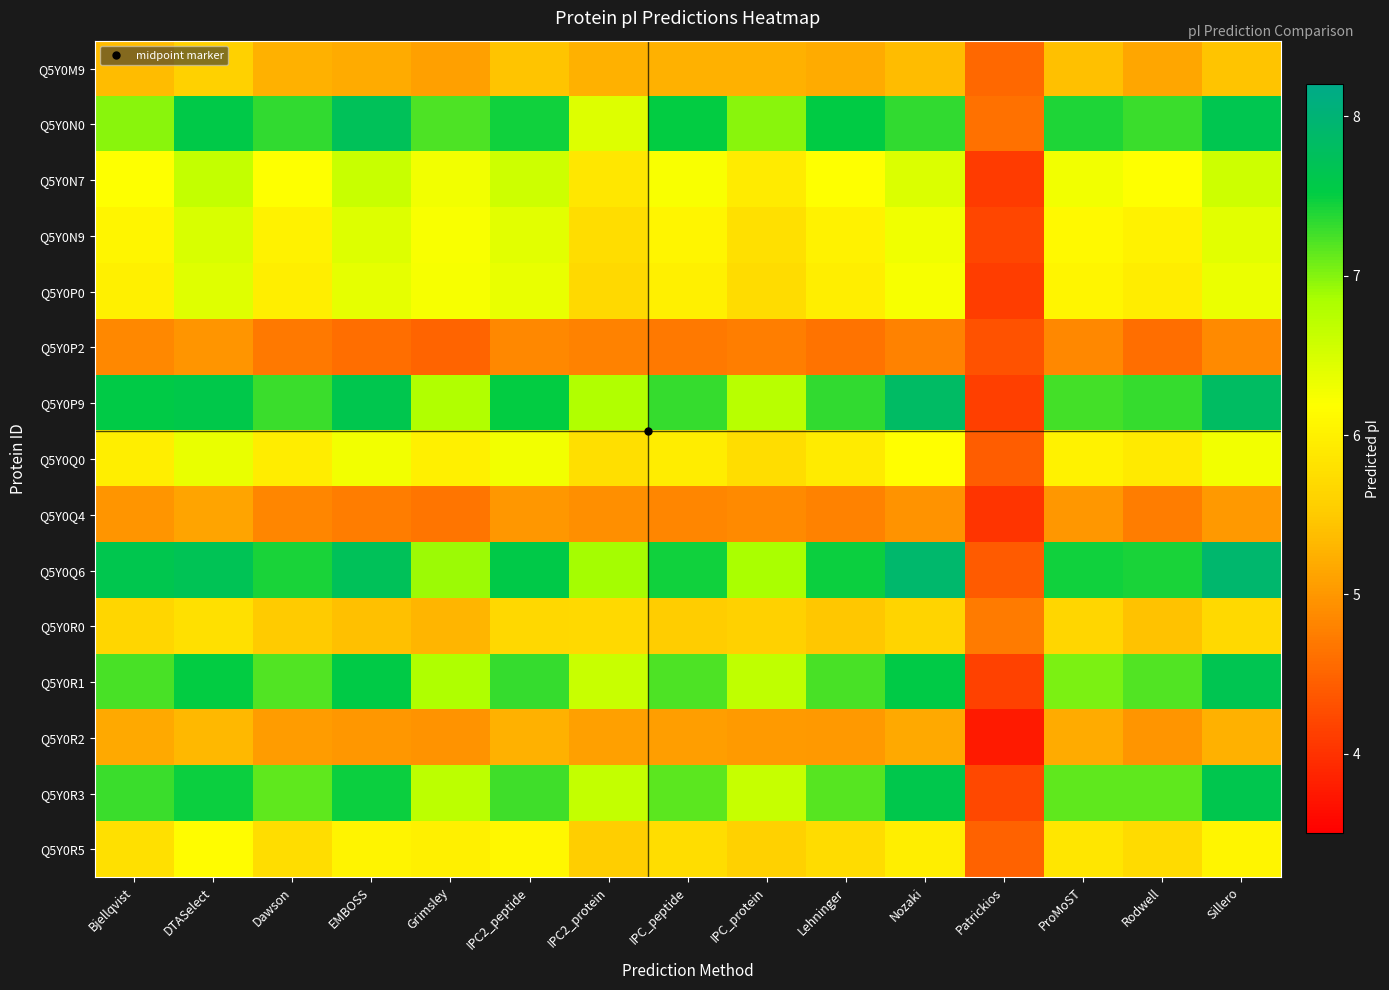

Reading left to right, transcribe all the data shown in this chart.

Q5Y0M9: Bjellqvist=5.4	DTASelect=5.6	Dawson=5.2	EMBOSS=5.2	Grimsley=5.1	IPC2_peptide=5.4	IPC2_protein=5.3	IPC_peptide=5.3	IPC_protein=5.2	Lehninger=5.2	Nozaki=5.4	Patrickios=4.5	ProMoST=5.4	Rodwell=5.1	Sillero=5.4
Q5Y0N0: Bjellqvist=7.0	DTASelect=7.6	Dawson=7.3	EMBOSS=7.7	Grimsley=7.2	IPC2_peptide=7.5	IPC2_protein=6.4	IPC_peptide=7.5	IPC_protein=7.0	Lehninger=7.5	Nozaki=7.3	Patrickios=4.6	ProMoST=7.4	Rodwell=7.3	Sillero=7.6
Q5Y0N7: Bjellqvist=6.2	DTASelect=6.6	Dawson=6.2	EMBOSS=6.6	Grimsley=6.3	IPC2_peptide=6.6	IPC2_protein=5.9	IPC_peptide=6.2	IPC_protein=5.9	Lehninger=6.2	Nozaki=6.5	Patrickios=4.1	ProMoST=6.3	Rodwell=6.2	Sillero=6.6
Q5Y0N9: Bjellqvist=6.1	DTASelect=6.5	Dawson=6.0	EMBOSS=6.4	Grimsley=6.2	IPC2_peptide=6.4	IPC2_protein=5.8	IPC_peptide=6.1	IPC_protein=5.8	Lehninger=6.0	Nozaki=6.3	Patrickios=4.2	ProMoST=6.1	Rodwell=6.0	Sillero=6.4
Q5Y0P0: Bjellqvist=6.0	DTASelect=6.4	Dawson=6.0	EMBOSS=6.4	Grimsley=6.2	IPC2_peptide=6.4	IPC2_protein=5.7	IPC_peptide=6.0	IPC_protein=5.7	Lehninger=6.0	Nozaki=6.2	Patrickios=4.1	ProMoST=6.1	Rodwell=6.0	Sillero=6.3
Q5Y0P2: Bjellqvist=4.9	DTASelect=5.0	Dawson=4.7	EMBOSS=4.6	Grimsley=4.5	IPC2_peptide=4.9	IPC2_protein=4.8	IPC_peptide=4.7	IPC_protein=4.7	Lehninger=4.6	Nozaki=4.8	Patrickios=4.3	ProMoST=4.9	Rodwell=4.6	Sillero=4.9
Q5Y0P9: Bjellqvist=7.6	DTASelect=7.6	Dawson=7.3	EMBOSS=7.6	Grimsley=6.8	IPC2_peptide=7.5	IPC2_protein=6.8	IPC_peptide=7.3	IPC_protein=6.7	Lehninger=7.3	Nozaki=7.8	Patrickios=4.1	ProMoST=7.2	Rodwell=7.3	Sillero=7.8
Q5Y0Q0: Bjellqvist=6.0	DTASelect=6.4	Dawson=5.9	EMBOSS=6.3	Grimsley=6.0	IPC2_peptide=6.3	IPC2_protein=5.8	IPC_peptide=6.0	IPC_protein=5.8	Lehninger=5.9	Nozaki=6.2	Patrickios=4.4	ProMoST=6.0	Rodwell=5.9	Sillero=6.3
Q5Y0Q4: Bjellqvist=5.0	DTASelect=5.1	Dawson=4.8	EMBOSS=4.7	Grimsley=4.7	IPC2_peptide=5.0	IPC2_protein=4.9	IPC_peptide=4.8	IPC_protein=4.9	Lehninger=4.8	Nozaki=5.0	Patrickios=4.0	ProMoST=5.0	Rodwell=4.7	Sillero=5.0
Q5Y0Q6: Bjellqvist=7.6	DTASelect=7.7	Dawson=7.4	EMBOSS=7.7	Grimsley=6.9	IPC2_peptide=7.6	IPC2_protein=6.9	IPC_peptide=7.5	IPC_protein=6.9	Lehninger=7.5	Nozaki=7.9	Patrickios=4.4	ProMoST=7.5	Rodwell=7.4	Sillero=7.9
Q5Y0R0: Bjellqvist=5.7	DTASelect=5.8	Dawson=5.5	EMBOSS=5.4	Grimsley=5.3	IPC2_peptide=5.7	IPC2_protein=5.7	IPC_peptide=5.5	IPC_protein=5.6	Lehninger=5.5	Nozaki=5.6	Patrickios=4.7	ProMoST=5.7	Rodwell=5.4	Sillero=5.7
Q5Y0R1: Bjellqvist=7.2	DTASelect=7.5	Dawson=7.2	EMBOSS=7.5	Grimsley=6.8	IPC2_peptide=7.3	IPC2_protein=6.6	IPC_peptide=7.2	IPC_protein=6.7	Lehninger=7.2	Nozaki=7.6	Patrickios=4.2	ProMoST=7.0	Rodwell=7.2	Sillero=7.7
Q5Y0R2: Bjellqvist=5.2	DTASelect=5.3	Dawson=5.1	EMBOSS=5.0	Grimsley=5.0	IPC2_peptide=5.3	IPC2_protein=5.1	IPC_peptide=5.1	IPC_protein=5.0	Lehninger=5.0	Nozaki=5.2	Patrickios=3.8	ProMoST=5.2	Rodwell=5.0	Sillero=5.3
Q5Y0R3: Bjellqvist=7.3	DTASelect=7.5	Dawson=7.1	EMBOSS=7.5	Grimsley=6.7	IPC2_peptide=7.3	IPC2_protein=6.6	IPC_peptide=7.2	IPC_protein=6.6	Lehninger=7.2	Nozaki=7.6	Patrickios=4.2	ProMoST=7.1	Rodwell=7.1	Sillero=7.6
Q5Y0R5: Bjellqvist=5.8	DTASelect=6.1	Dawson=5.7	EMBOSS=6.0	Grimsley=6.0	IPC2_peptide=6.1	IPC2_protein=5.5	IPC_peptide=5.8	IPC_protein=5.6	Lehninger=5.7	Nozaki=6.0	Patrickios=4.5	ProMoST=5.9	Rodwell=5.7	Sillero=6.1